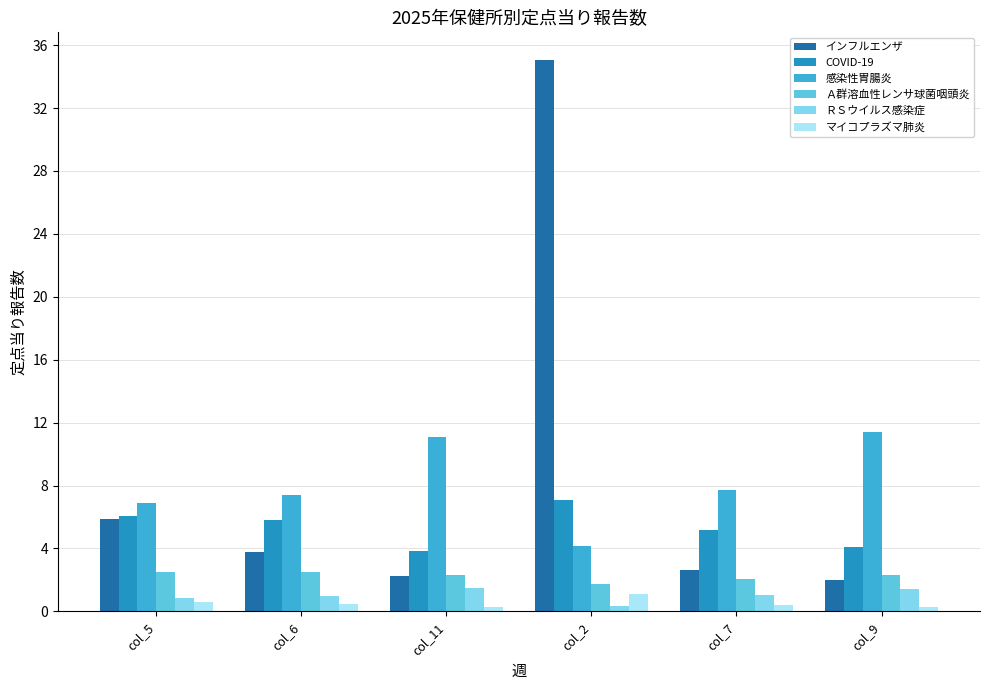

Which series changed the most between col_5 and col_11?

感染性胃腸炎